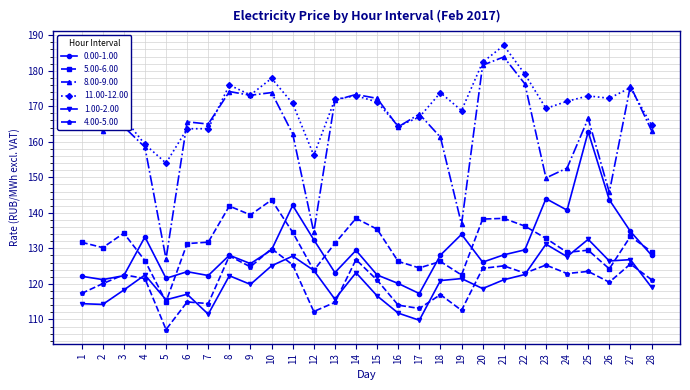

Which label corresponds to the smallest value in the chart?

5